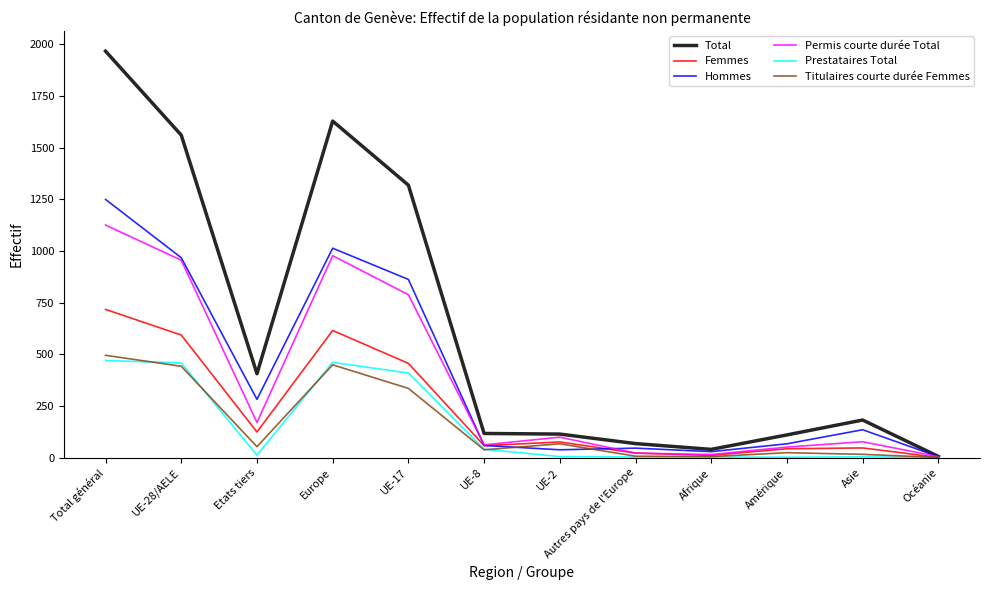

How many lines are shown in the chart?

6